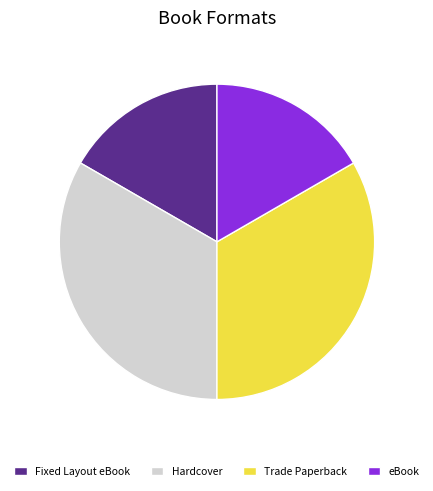

The eBook slice represents 8% of the pie. True or false?

False